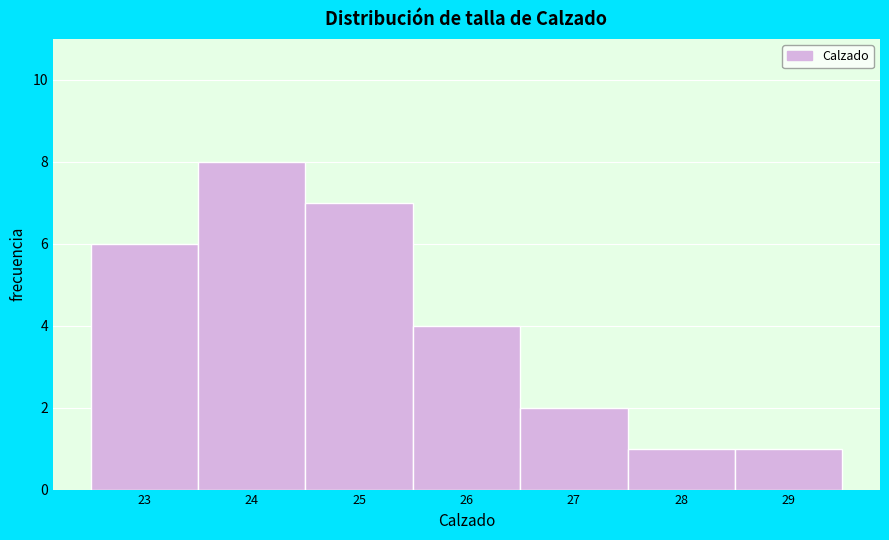

Reading left to right, list every bar in this chart as the range it spans on the x-axis followed by its height. The values are not printed on the chart, so give them approximately, as read against the axis.

22.5 to 23.5: 6
23.5 to 24.5: 8
24.5 to 25.5: 7
25.5 to 26.5: 4
26.5 to 27.5: 2
27.5 to 28.5: 1
28.5 to 29.5: 1